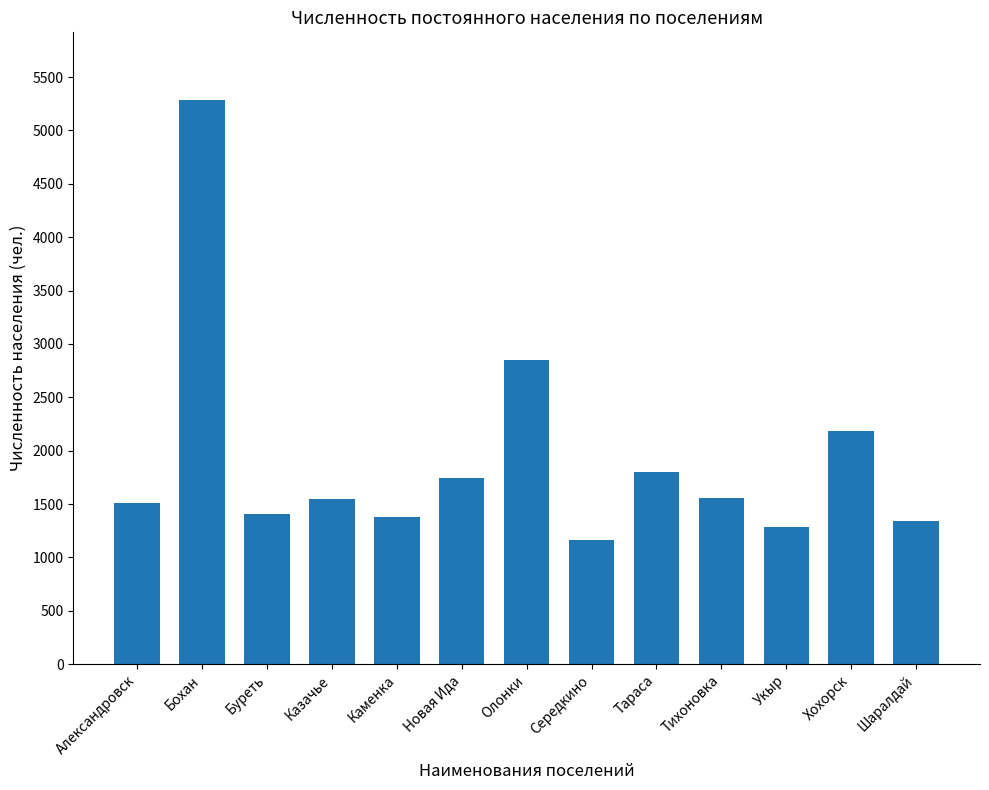

What is the change in value from Буреть to Тараса?

+394